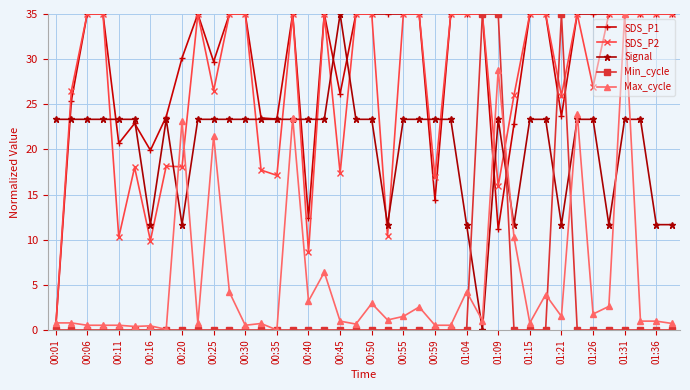

What is the highest value of the Max_cycle series?

35.0